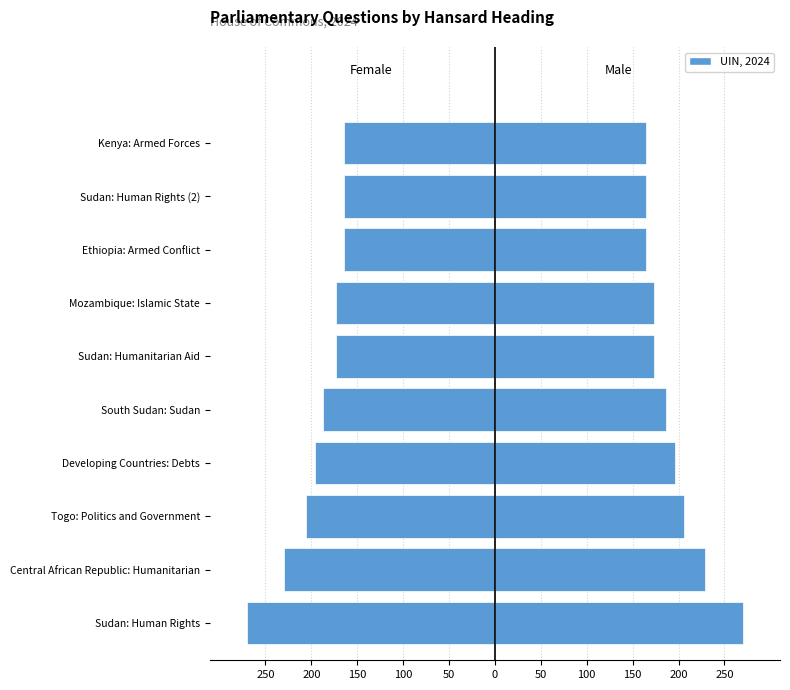

Rank the series by their maximum value, from highest to lowest.

Right (Male), Left (Female)